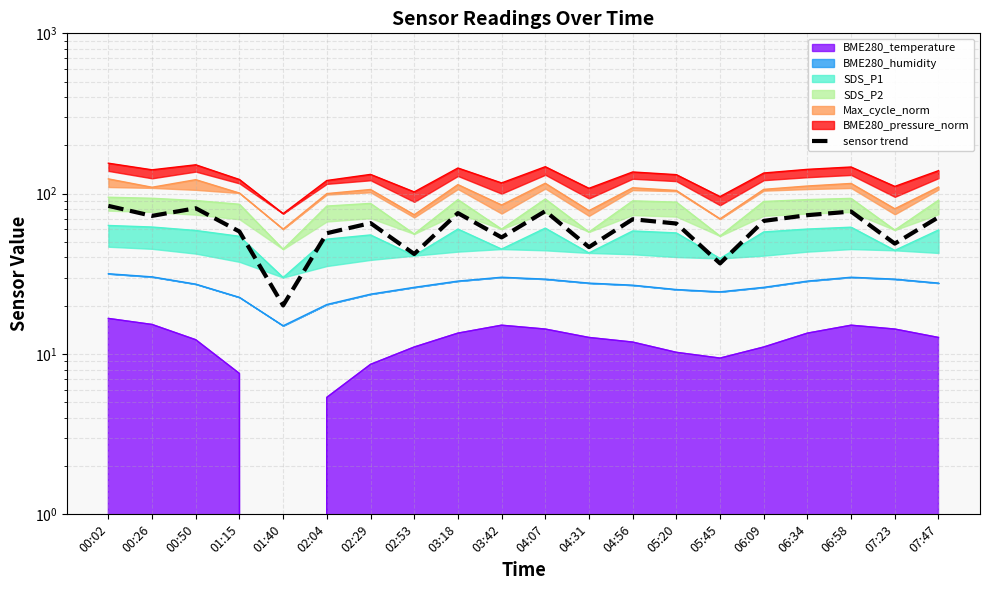

At which category does the chart reach its peak across all series?

00:02